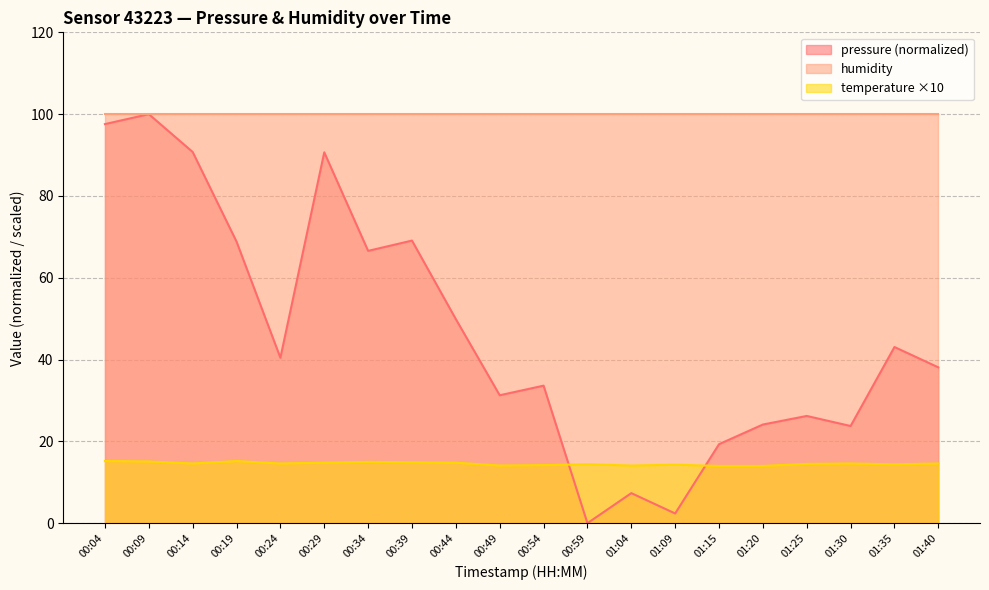

What is the difference between the temperature values at 01:25 and 00:59?

0.1